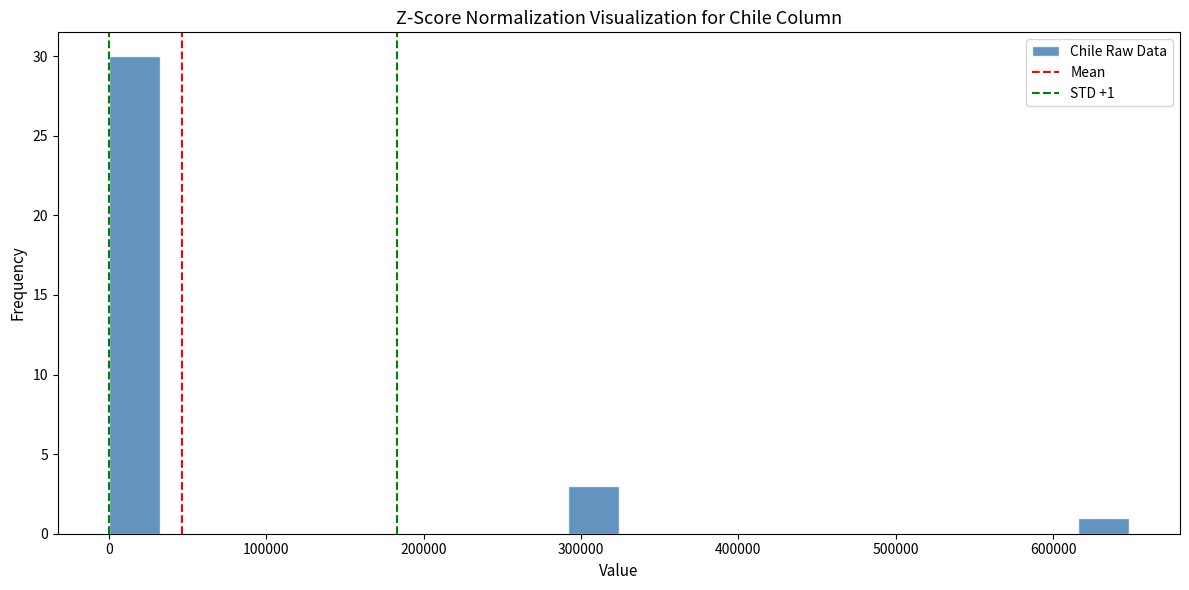

Read against the x-axis, roughly where is the centre of the tallest bar?

20000